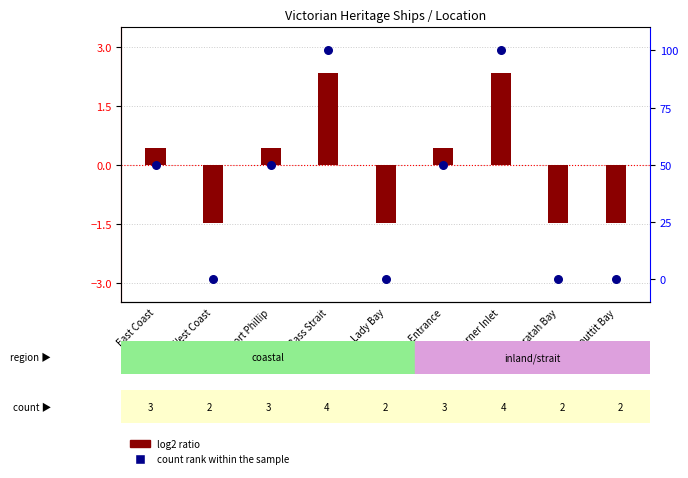

What is the change in value from Bass Strait to Lakes Entrance?

-50